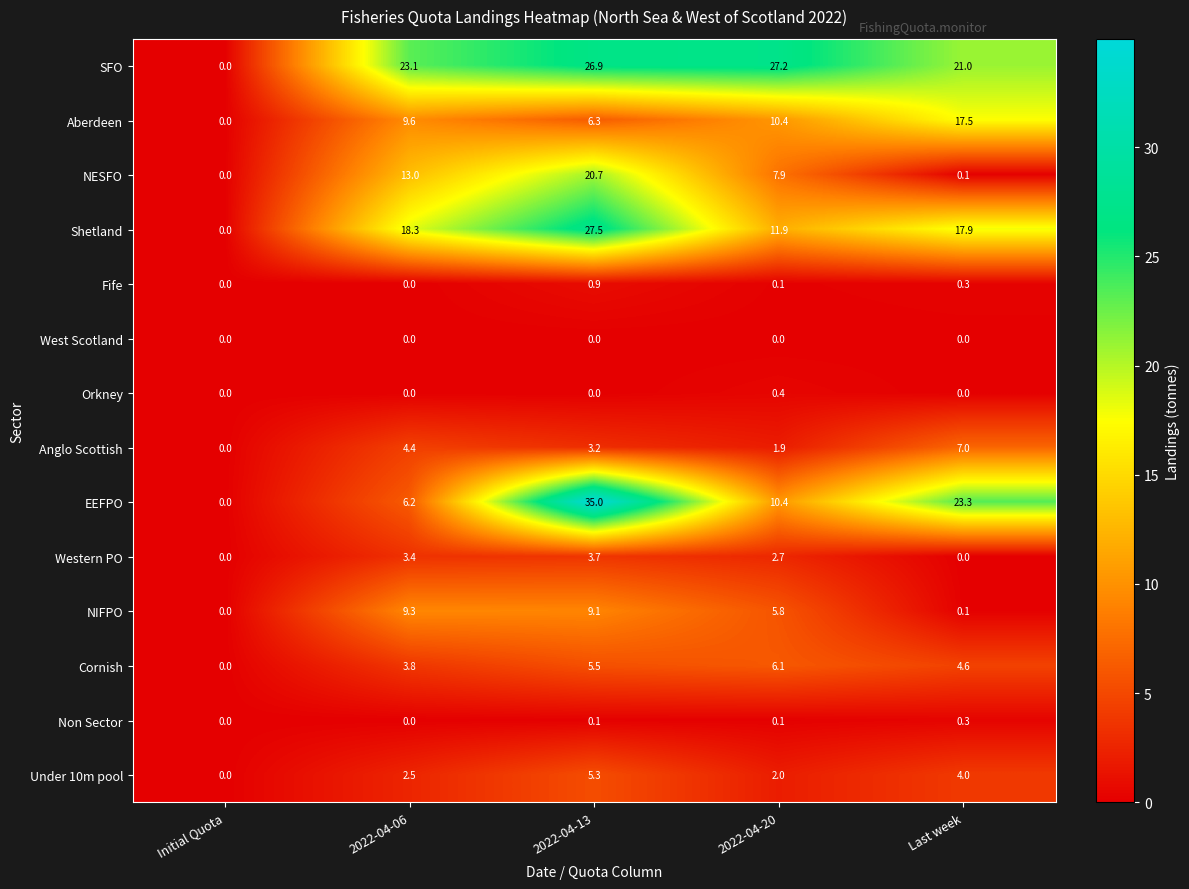

What is the greatest value displayed?

35.0